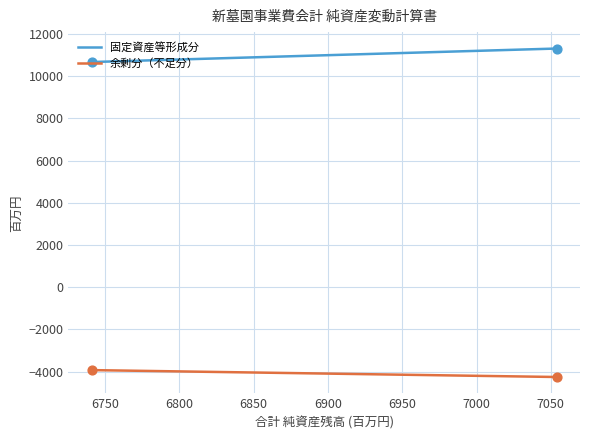

Which series has the largest total across all categories?

固定資産等形成分